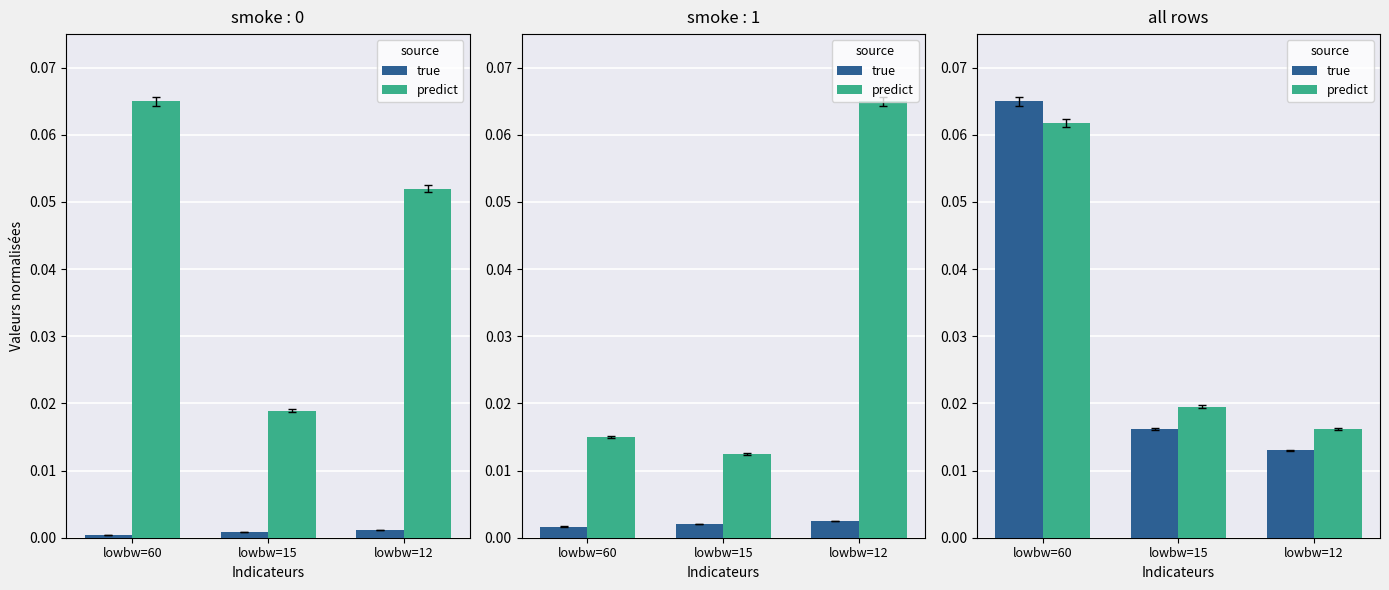

Which category has the highest value in the true series?

lowbw=60